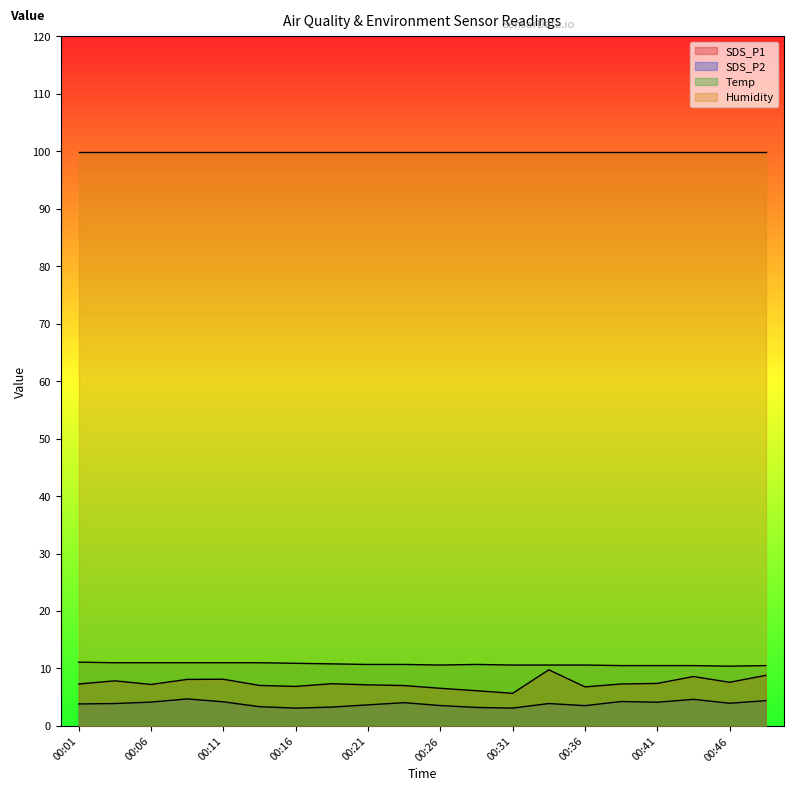

What is the sum of all SDS_P1 values?

148.7